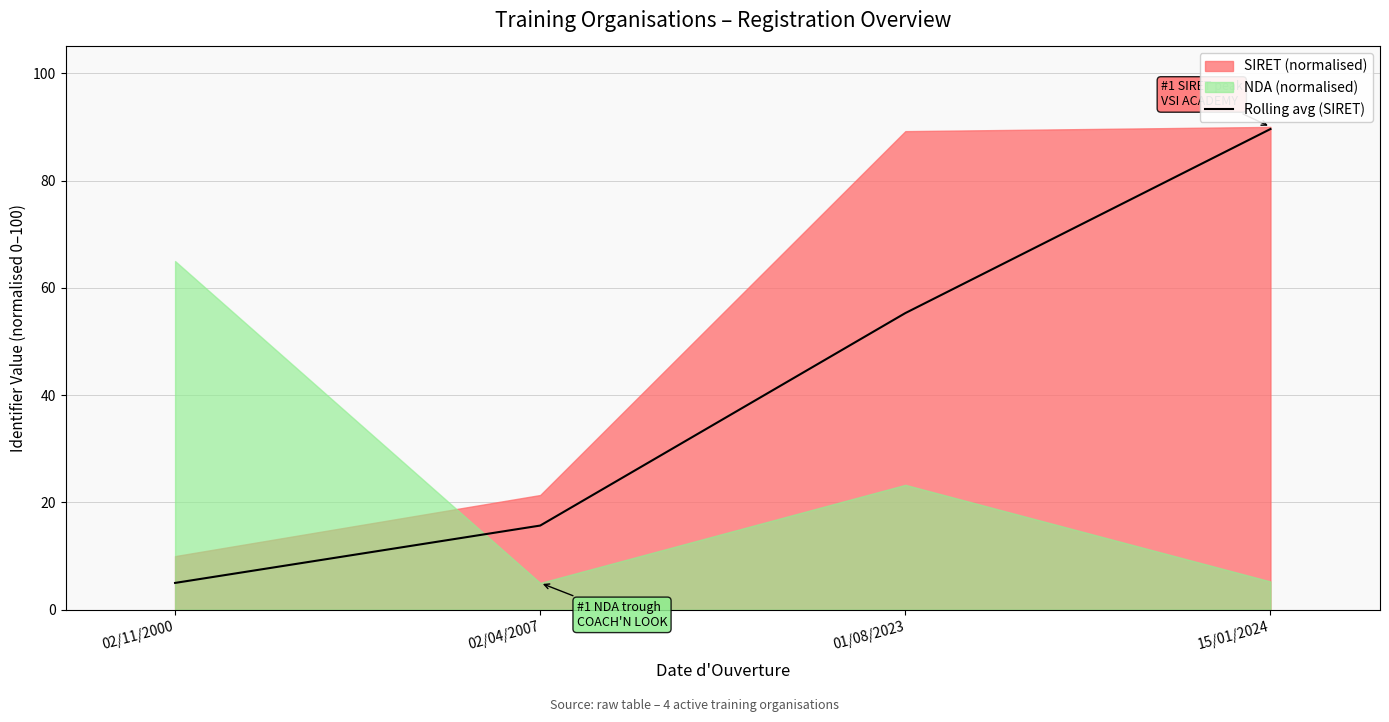

List the labels in order of Rolling avg (SIRET) value, largest first.

15/01/2024, 01/08/2023, 02/04/2007, 02/11/2000